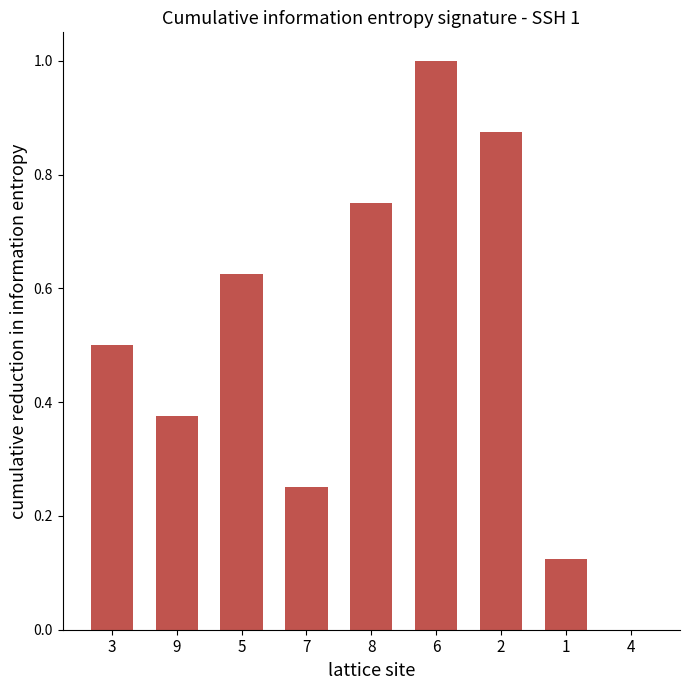

What is the average value?

0.5